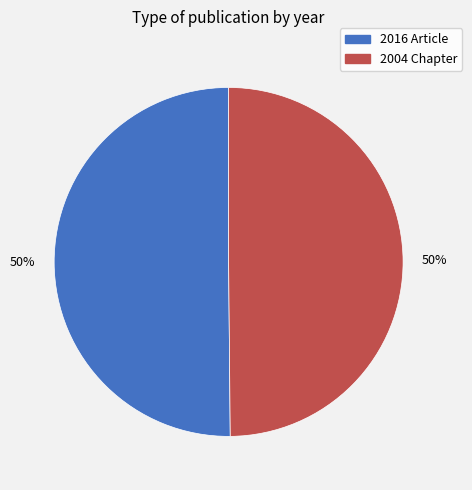

To the nearest percent, what is the average slice percentage?

50%